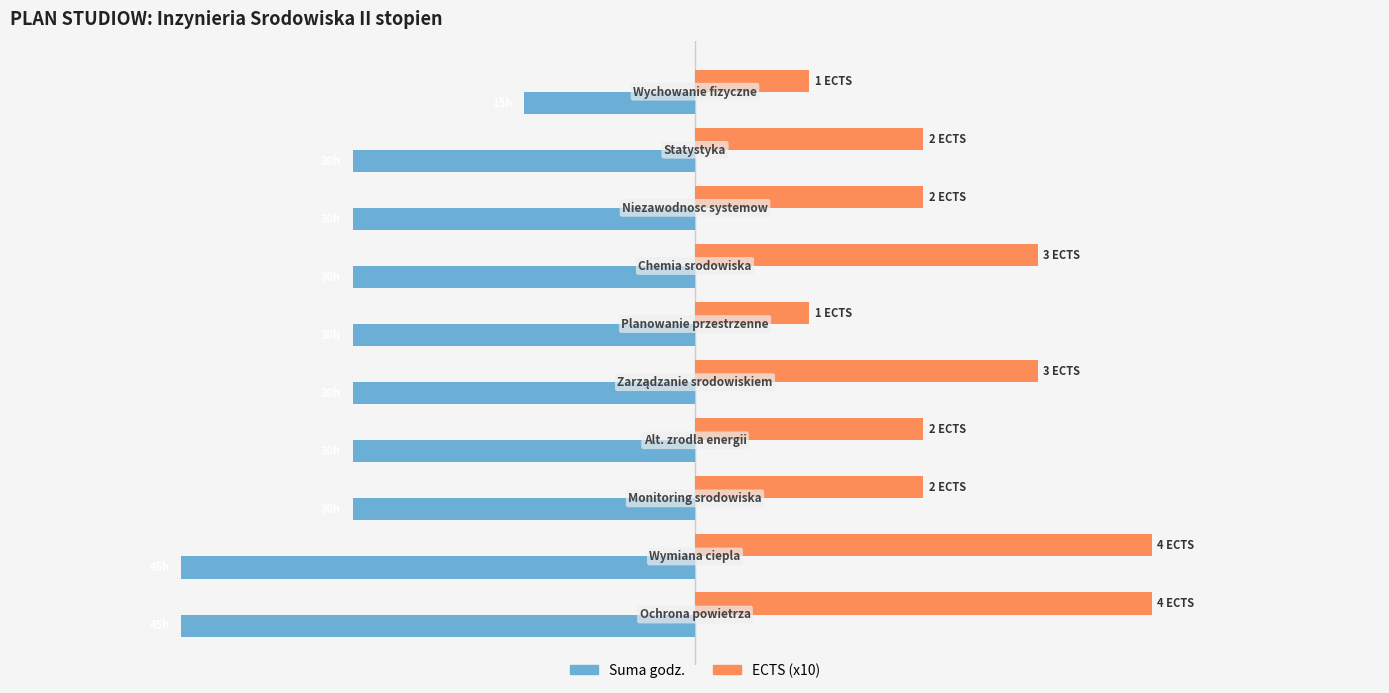

What is the difference between the maximum and minimum values in the ECTS (x10) series?

30